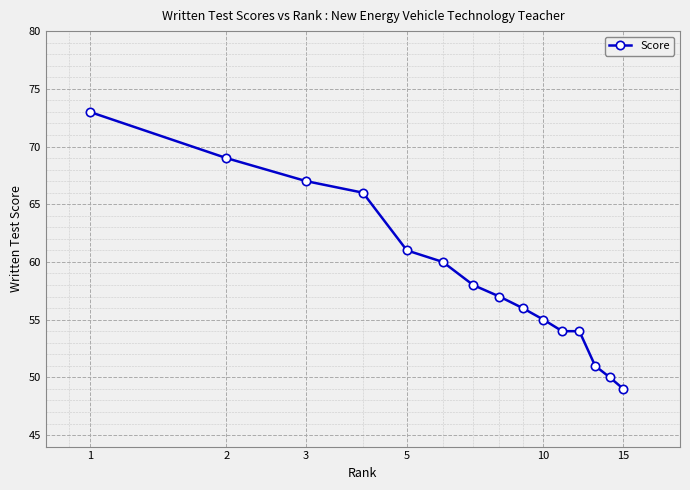

What is the difference between the second highest and minimum values?

20